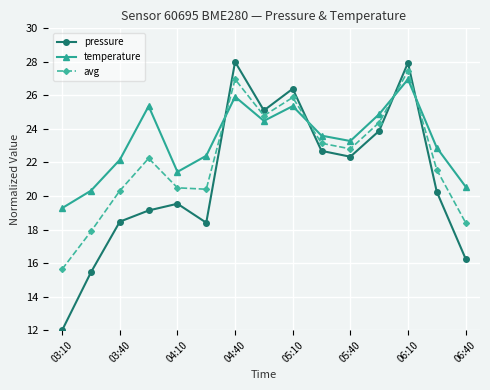

In avg, how many points are lower than both neighbors (excluding endpoints)?

3